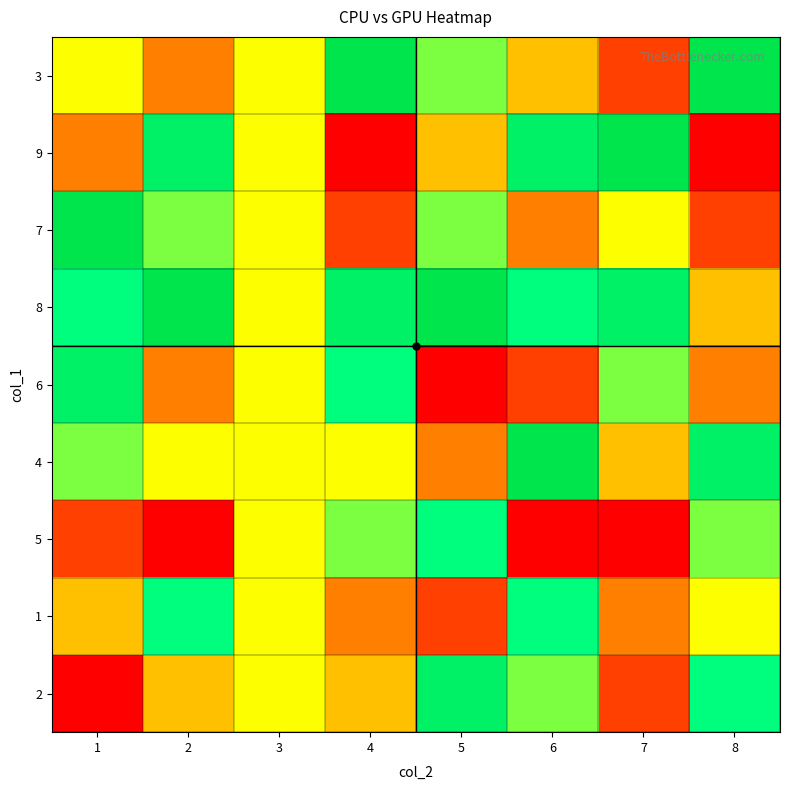

At which category is the sum across all series the highest?

6